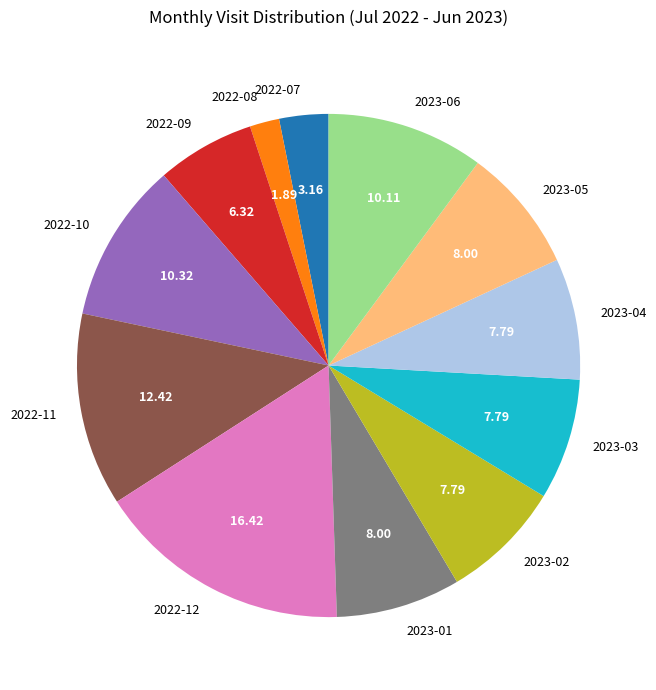

Is 2022-08 the majority of the pie?

No